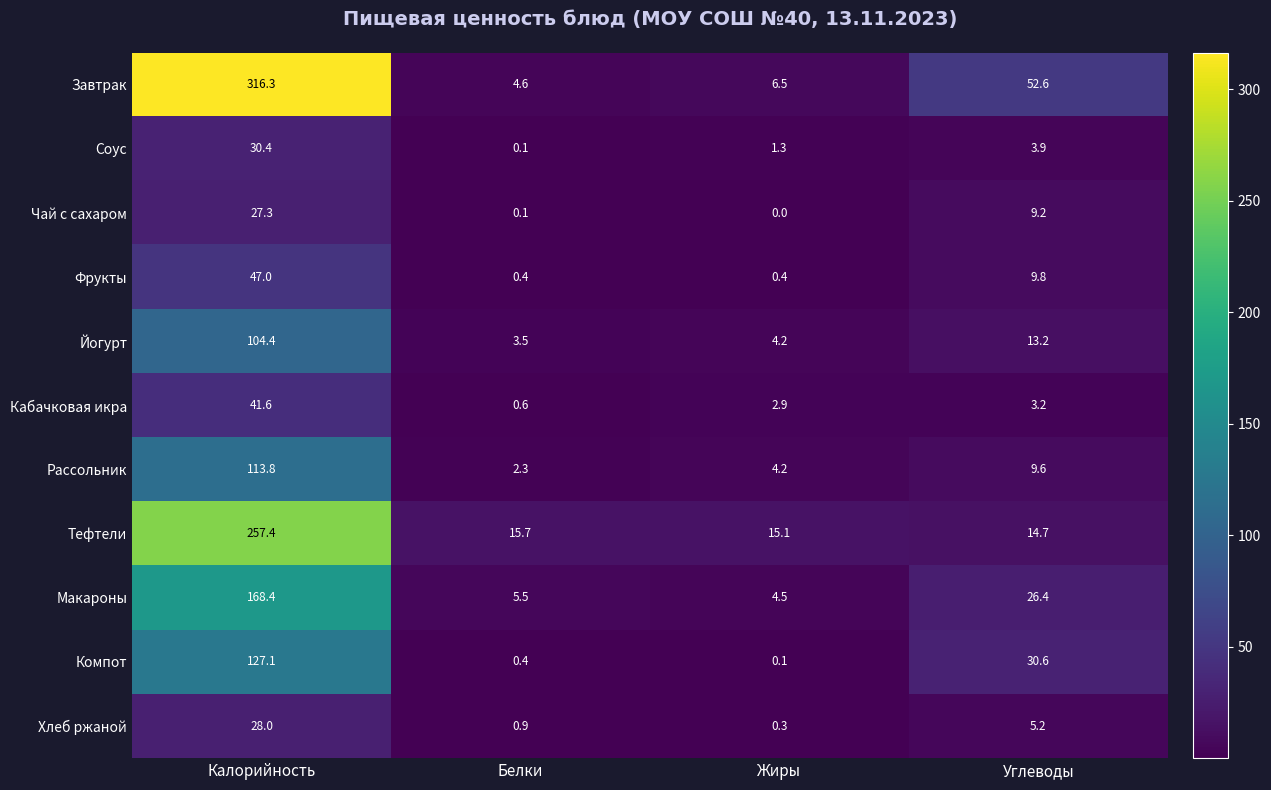

What is the difference between the maximum and second lowest values in the Рассольник series?

109.6